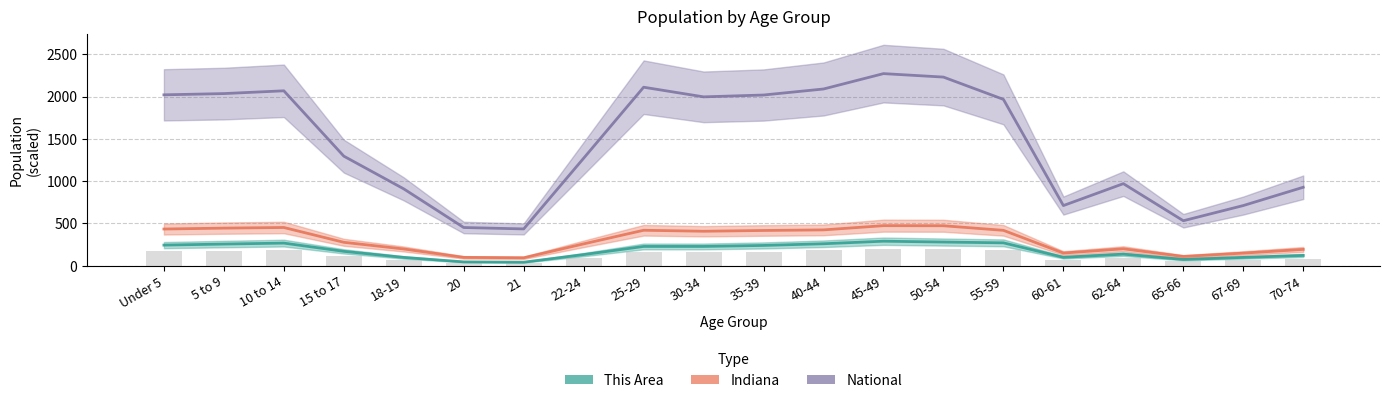

At which label does National first exceed 1966?

Under 5